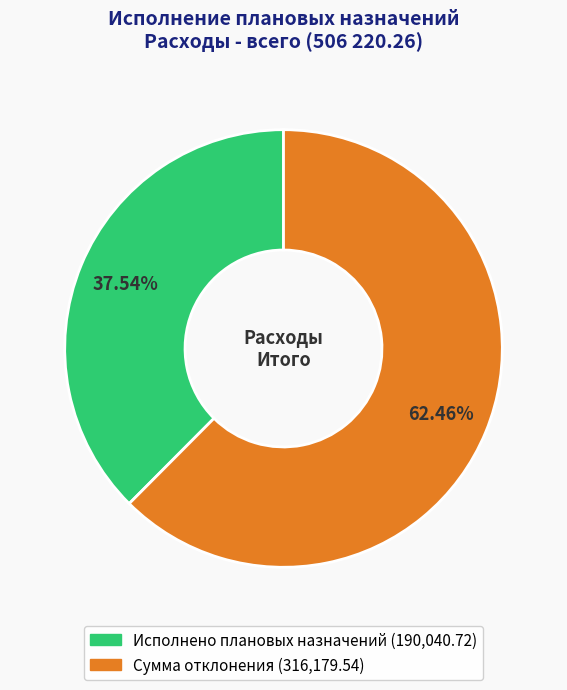

True or false: Исполнено плановых назначений accounts for 38% of the total.

True